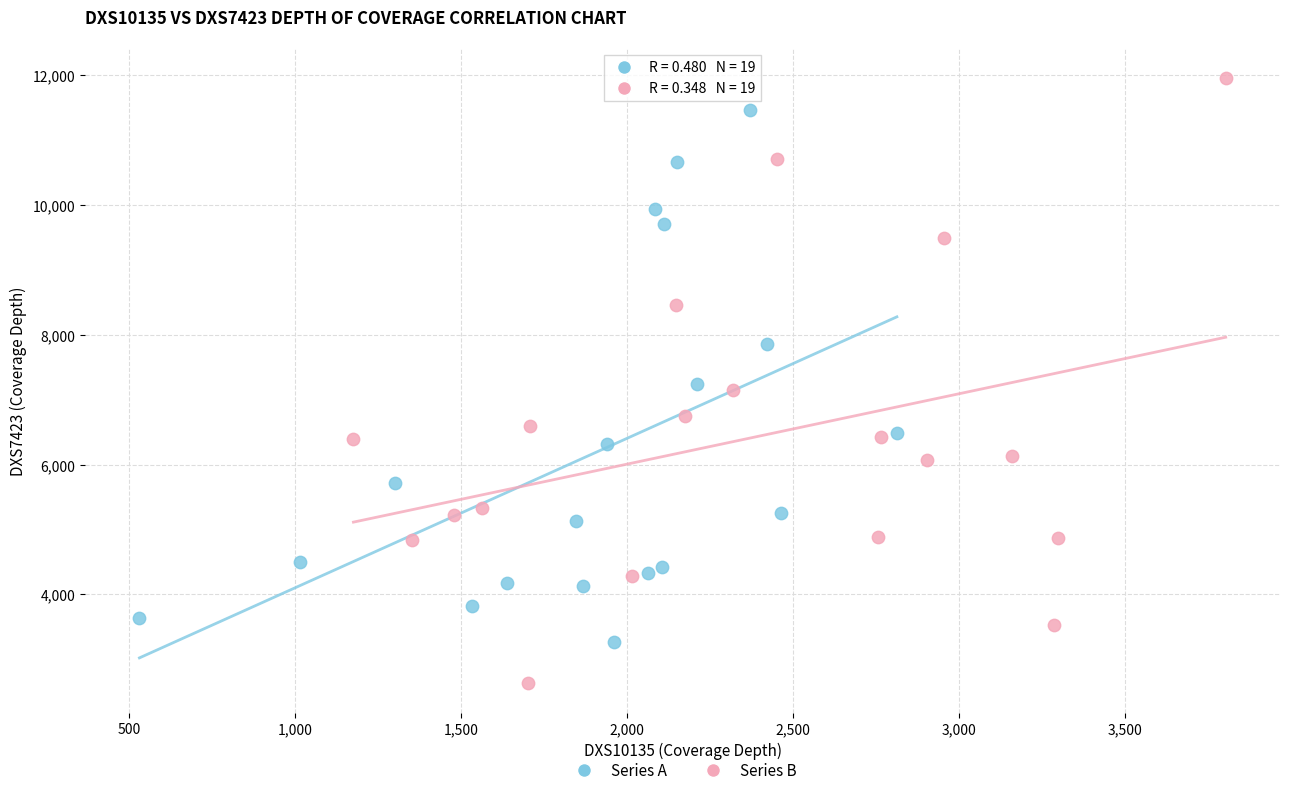

Which series reaches the minimum Y coordinate?

Series B